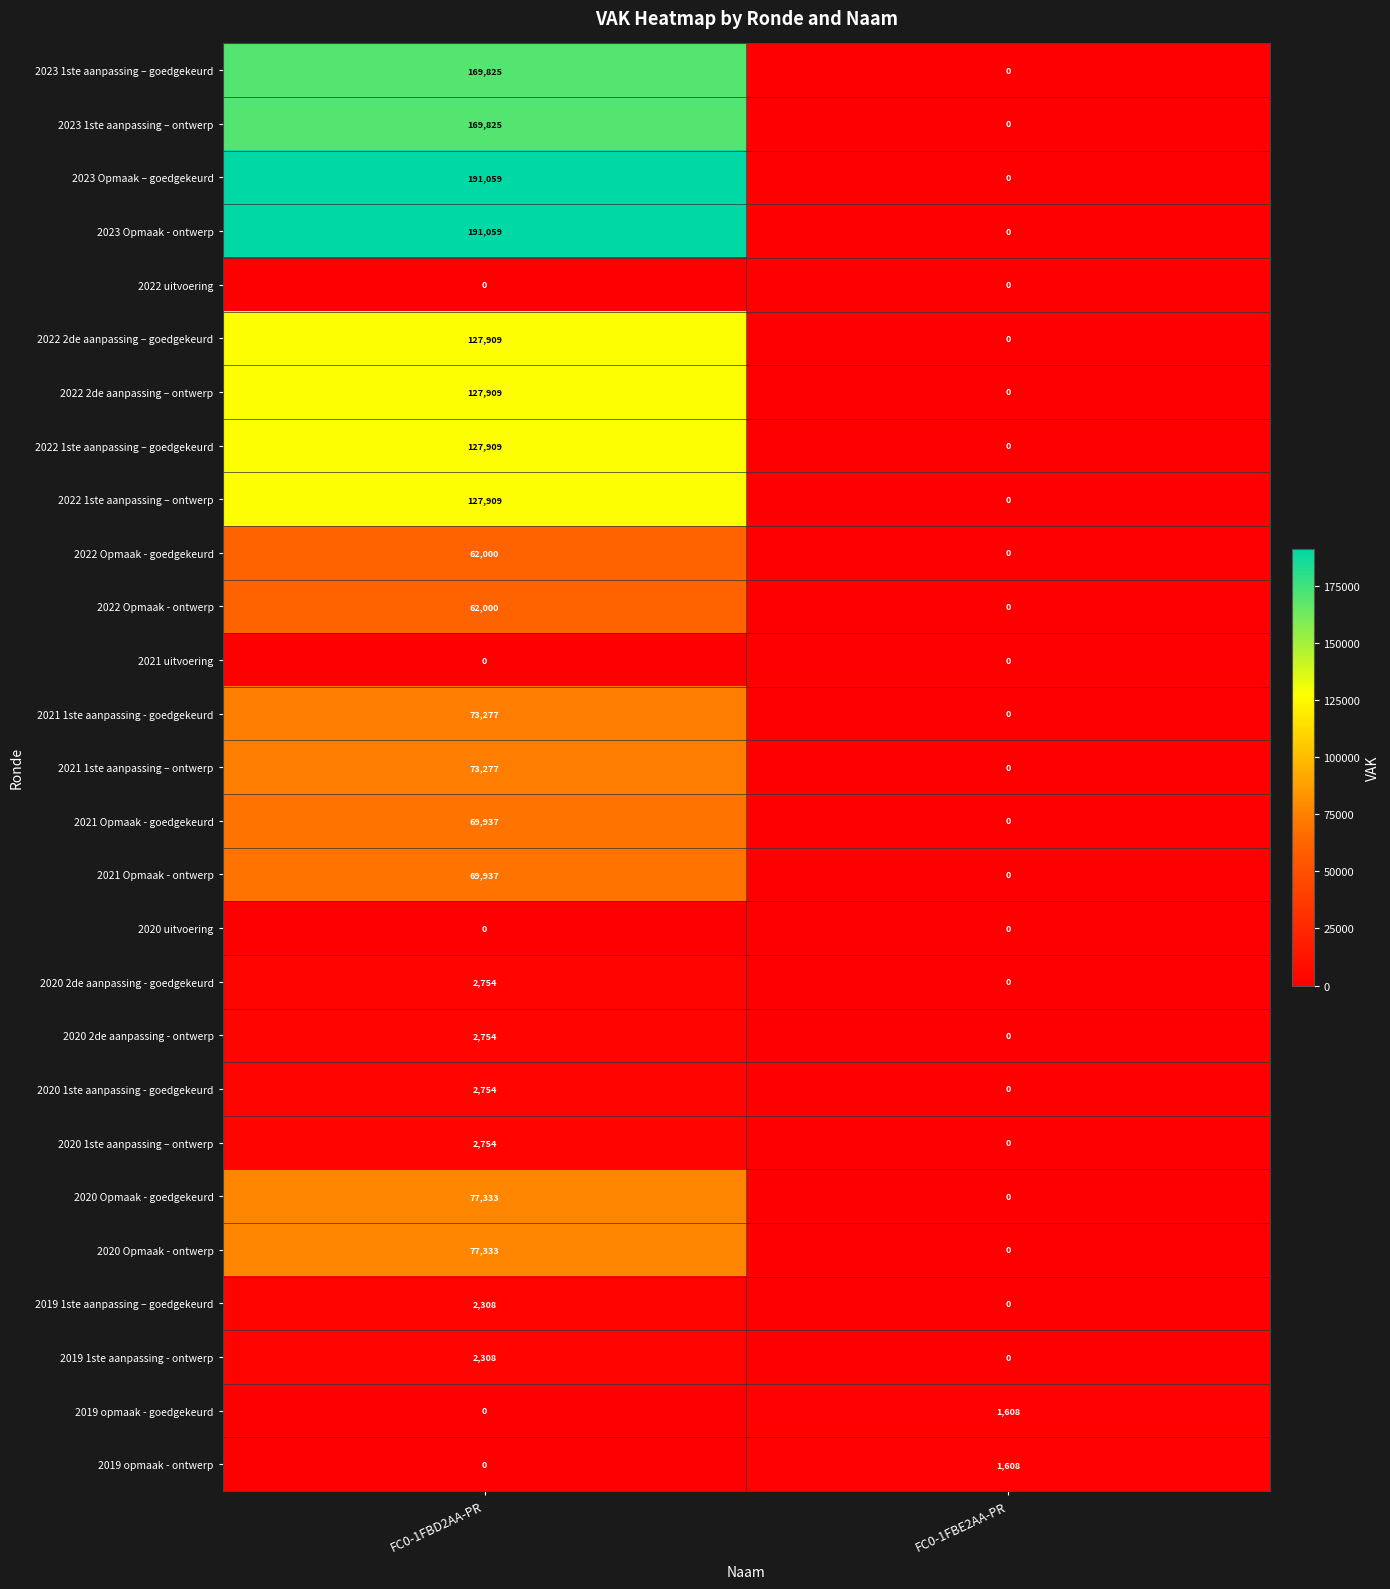

At which category is the sum across all series the highest?

FC0-1FBD2AA-PR